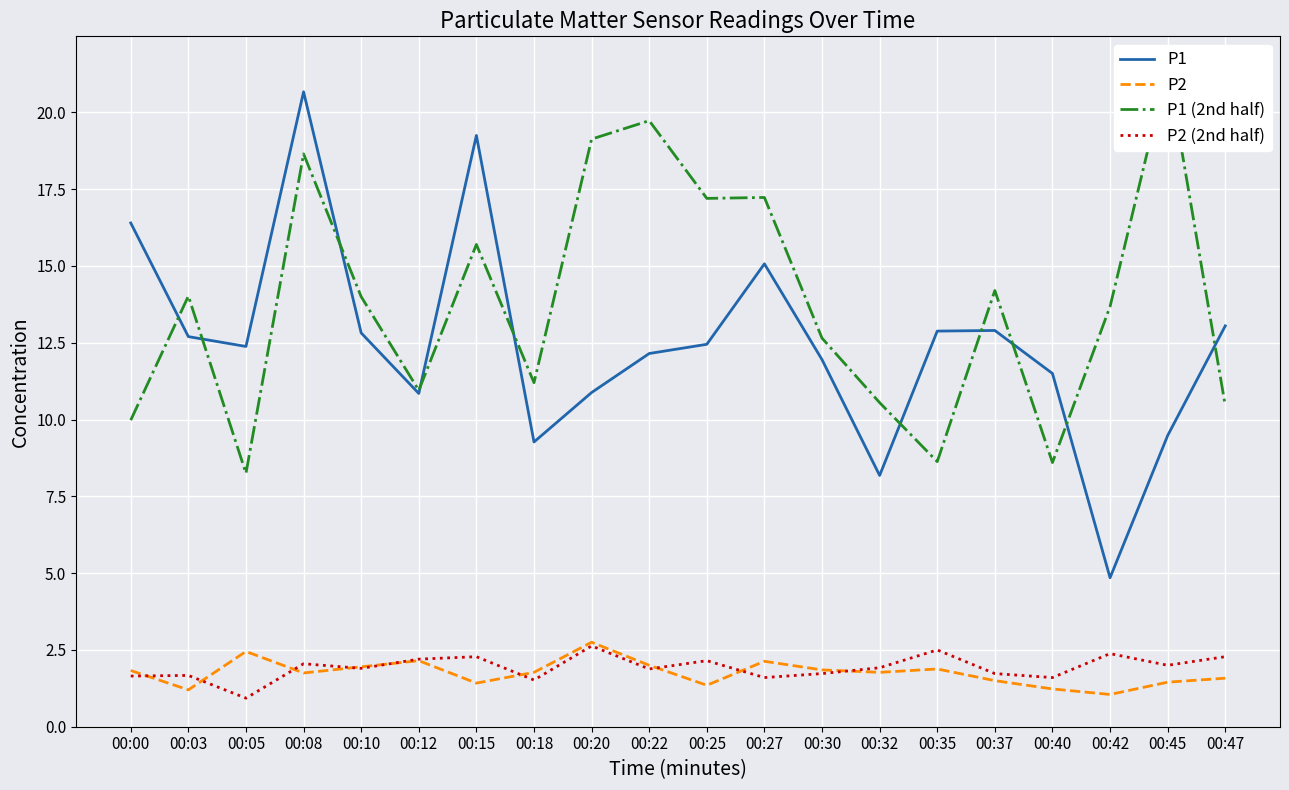

At which category is the sum across all series the highest?

00:08